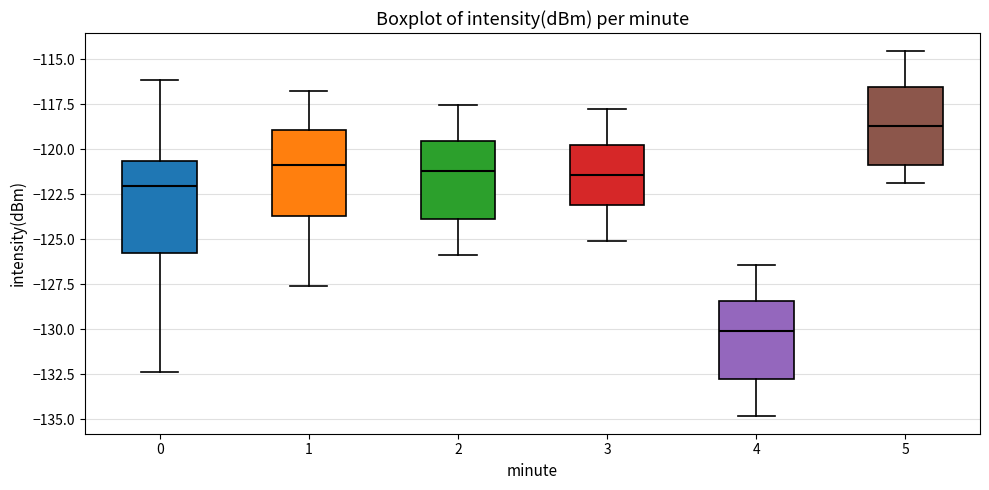

Reading left to right, read every box against the y-axis: the position of its median line, the range the box covers, and the ends of its whiskers. The values are not printed on the chart, so give them approximately, as read against the axis.

0: median -122.0, box -126.0 to -120.5, whiskers -132.5 to -116.0
1: median -121.0, box -123.5 to -119.0, whiskers -127.5 to -117.0
2: median -121.0, box -124.0 to -119.5, whiskers -126.0 to -117.5
3: median -121.5, box -123.0 to -120.0, whiskers -125.0 to -118.0
4: median -130.0, box -133.0 to -128.5, whiskers -135.0 to -126.5
5: median -118.5, box -121.0 to -116.5, whiskers -122.0 to -114.5